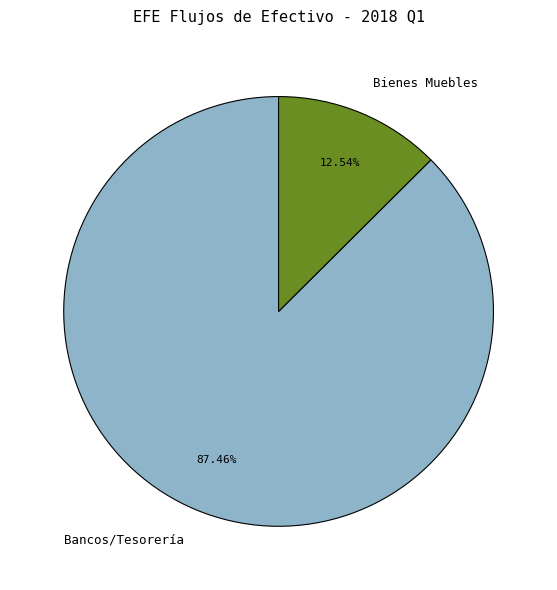

The Bancos/Tesorería slice represents 87% of the pie. True or false?

True